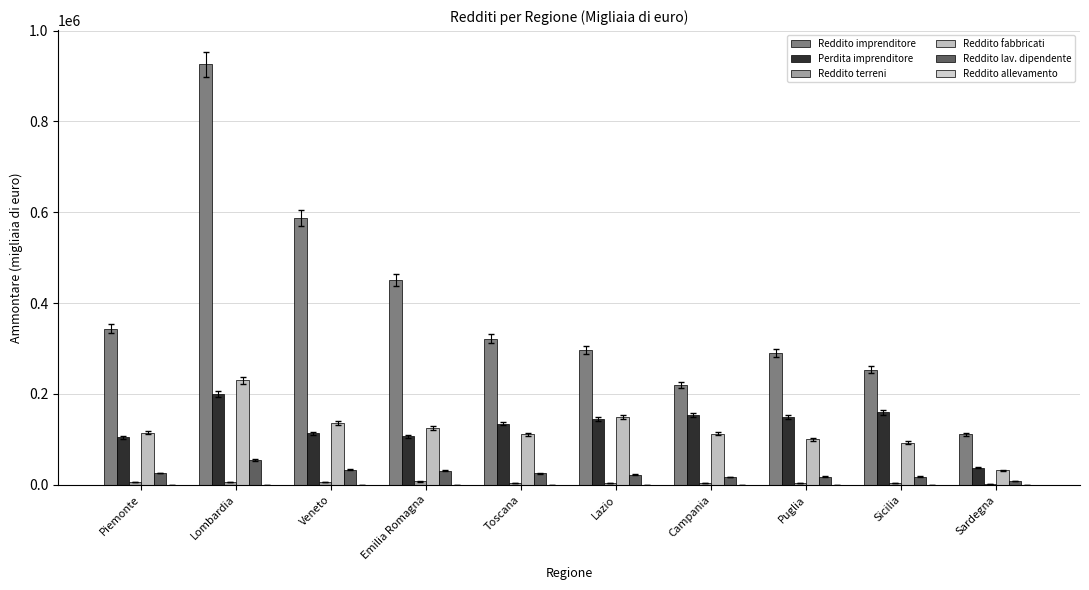

Does the chart contain stacked bars?

No